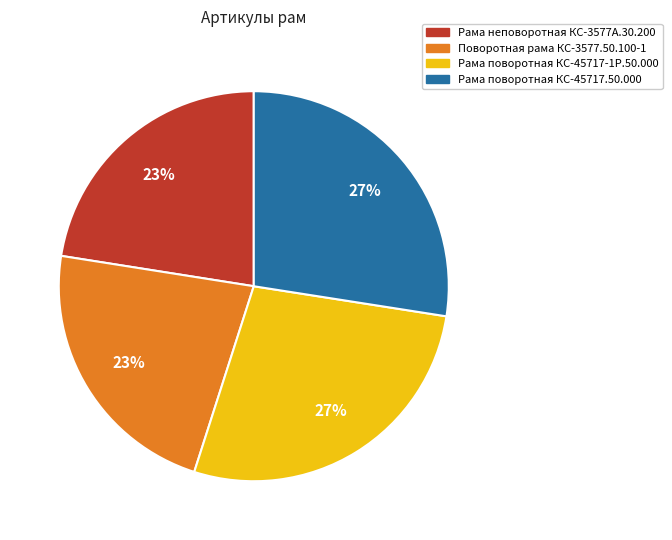

True or false: Рама неповоротная КС-3577А.30.200 accounts for 8% of the total.

False